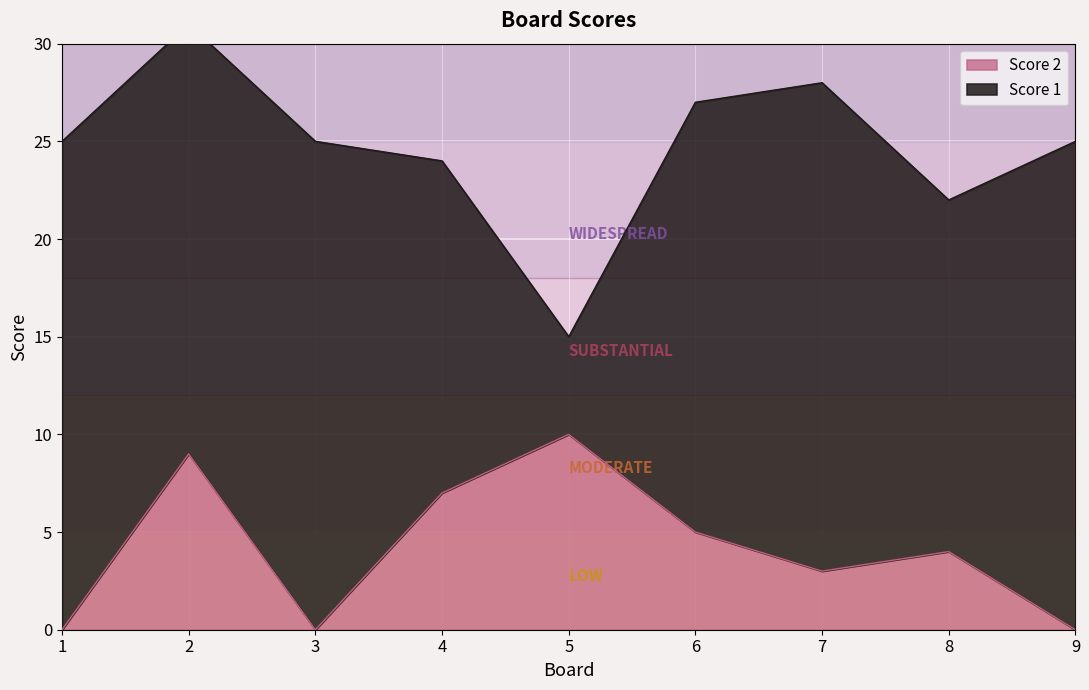

Is it true that Score 2 equals 9 at 2?

True